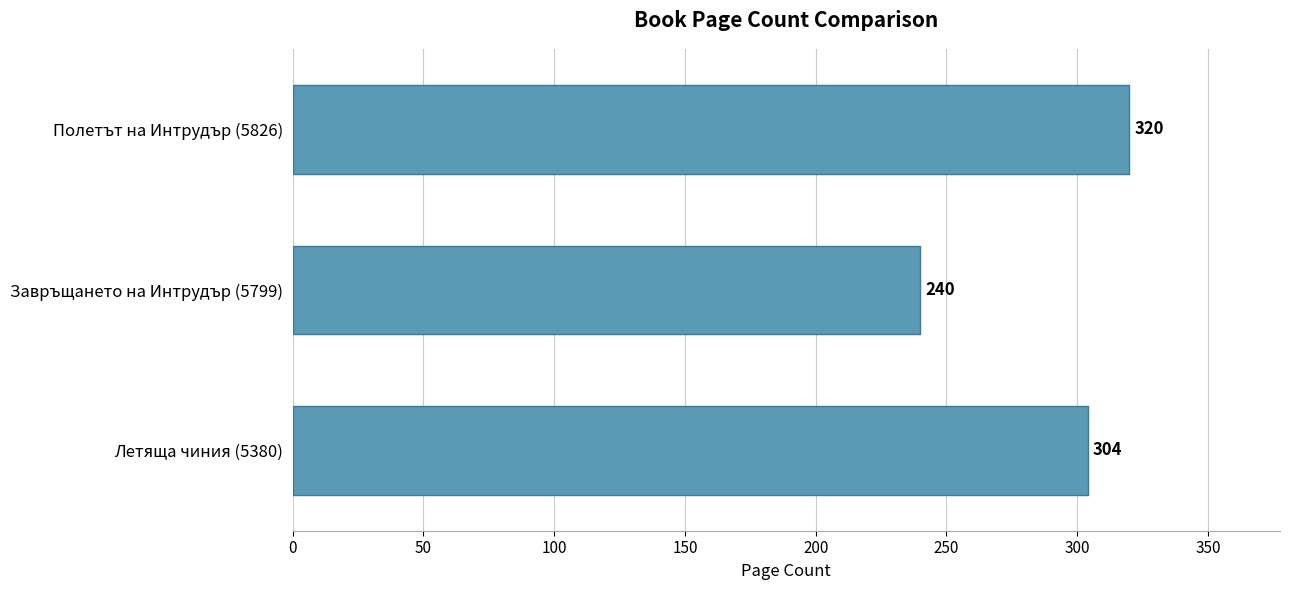

Rank the categories by value from highest to lowest.

Полетът на Интрудър (5826), Летяща чиния (5380), Завръщането на Интрудър (5799)